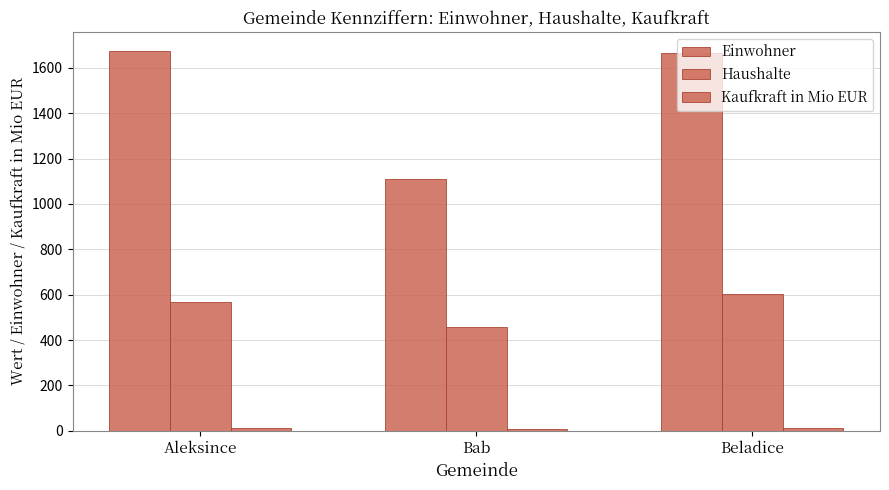

Does the chart contain stacked bars?

No